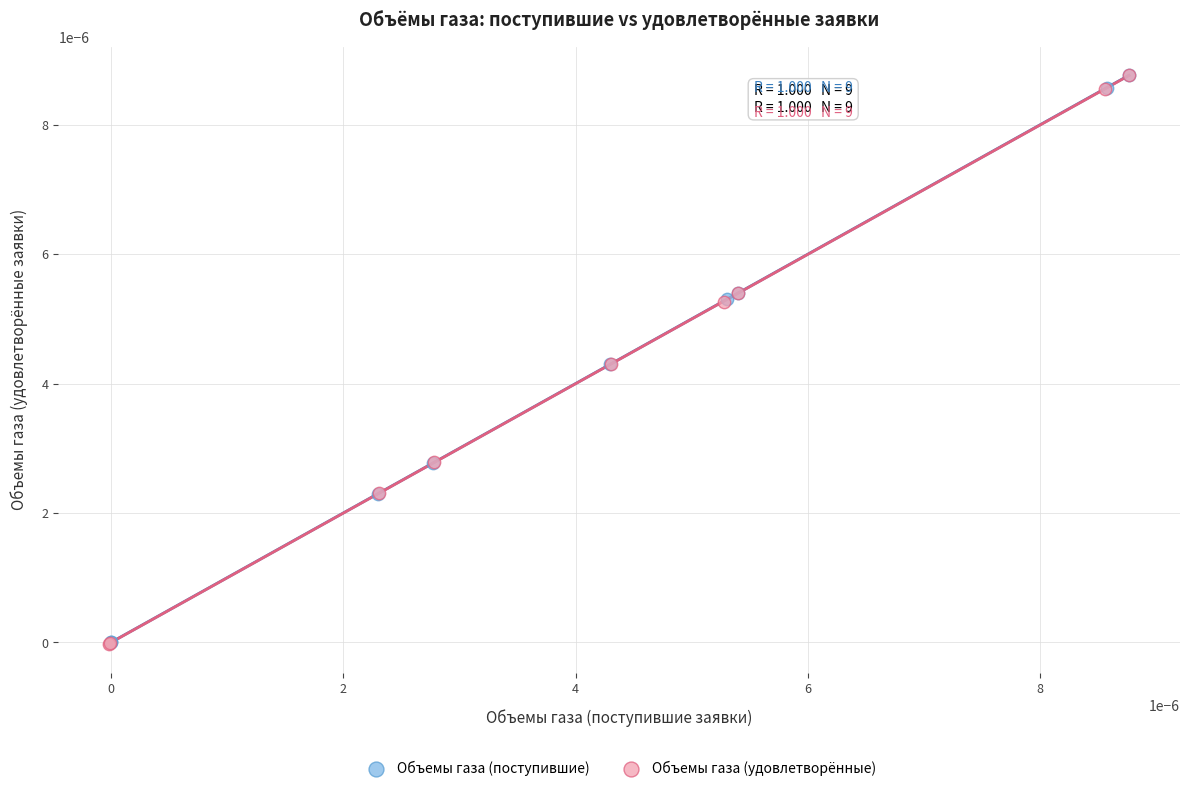

Which series has the widest spread of Y values?

Объемы газа (удовлетворённые)